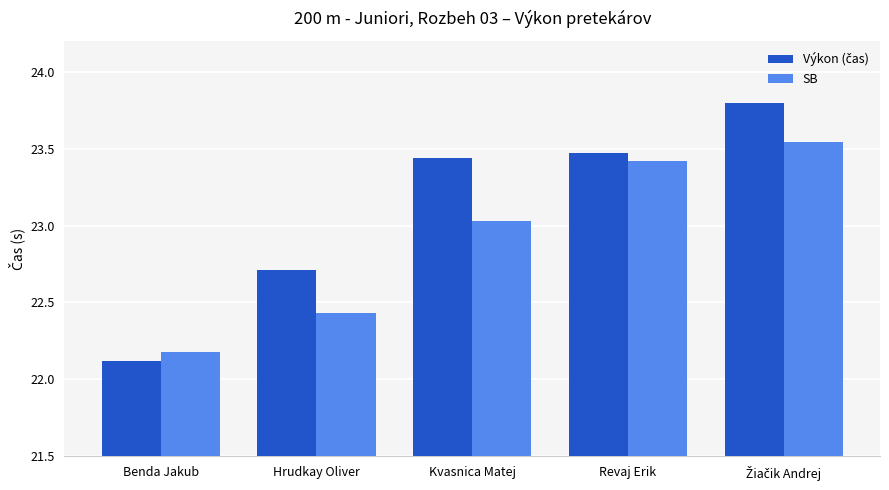

What is the label of the 4th bar from the right?

Hrudkay Oliver